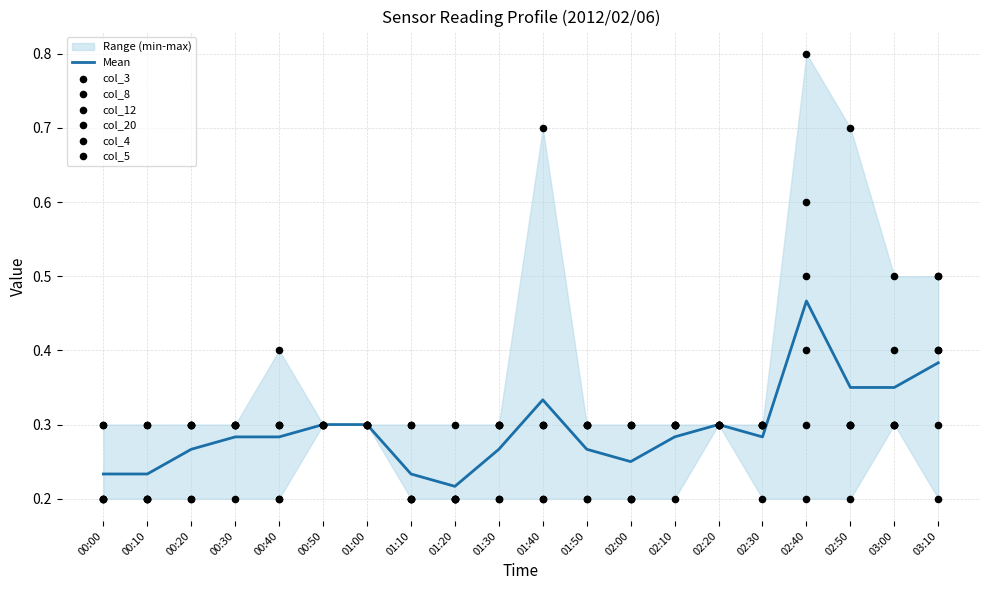

At which category is the sum across all series the highest?

02:40